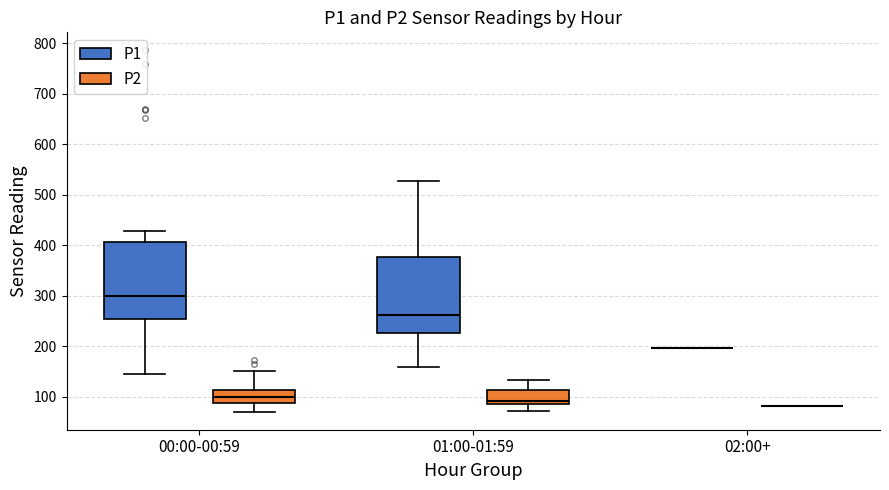

Reading left to right, read every box against the y-axis: the position of its median line, the range the box covers, and the ends of its whiskers. The values are not printed on the chart, so give them approximately, as read against the axis.

00:00-00:59 (P1): median 300, box 250 to 410, whiskers 150 to 430
00:00-00:59 (P2): median 100, box 90 to 110, whiskers 70 to 150
01:00-01:59 (P1): median 260, box 230 to 380, whiskers 160 to 530
01:00-01:59 (P2): median 90 (just above the box's lower edge), box 90 to 110, whiskers 70 to 130
02:00+ (P1): box collapsed to a line at 200, whiskers 200 to 200
02:00+ (P2): box collapsed to a line at 80, whiskers 80 to 80